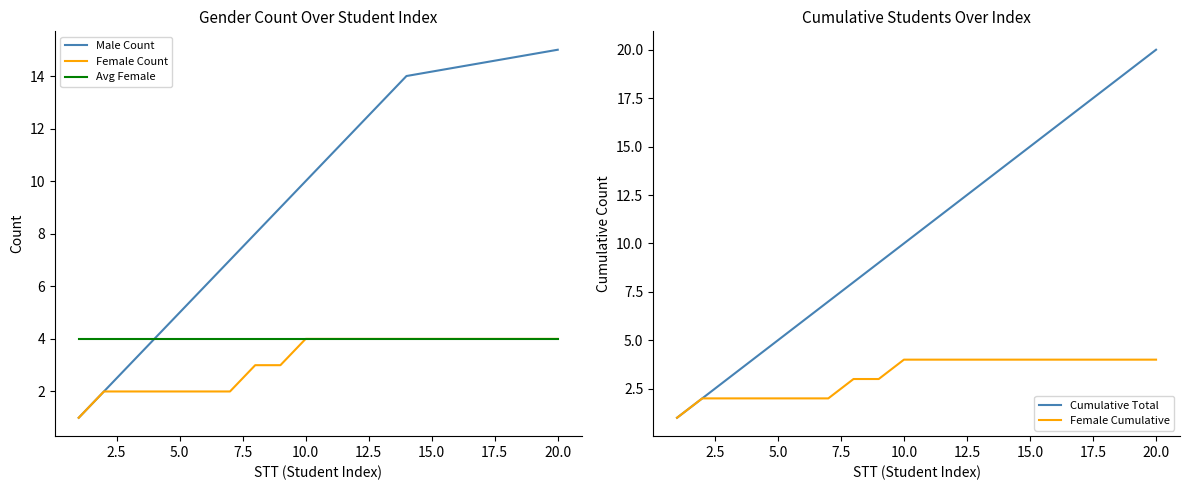

Is it true that Avg Female equals 7 at 20.0?

False